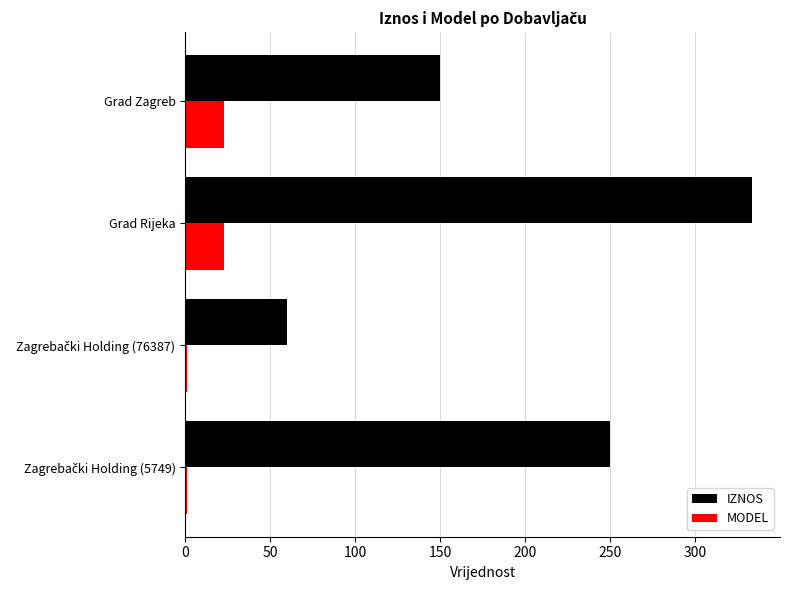

The value of MODEL at Grad Zagreb is 39.6. True or false?

False